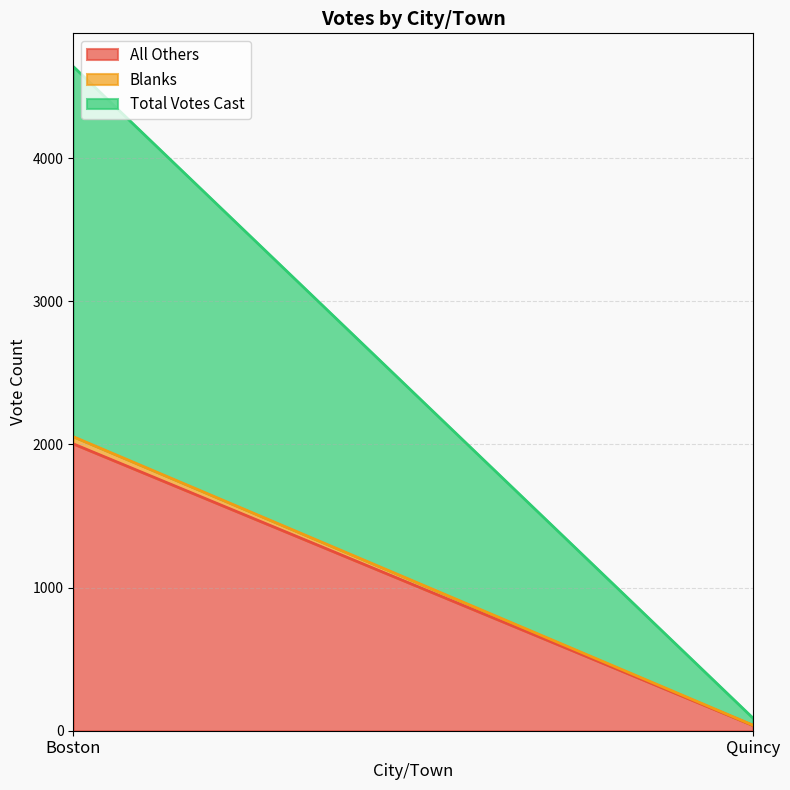

Where is All Others nearest to the value 1020?

Quincy